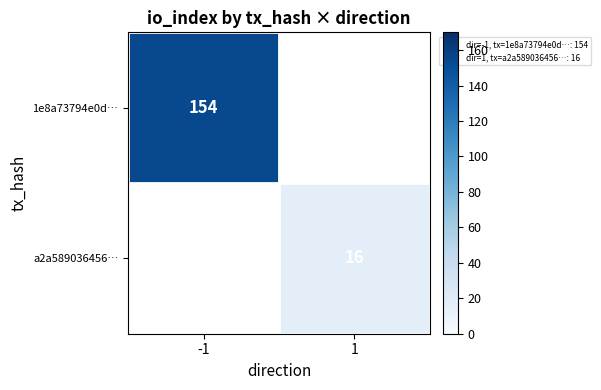

Is the value of 1e8a73794e0d… at -1 greater than the value of a2a589036456… at 1?

Yes